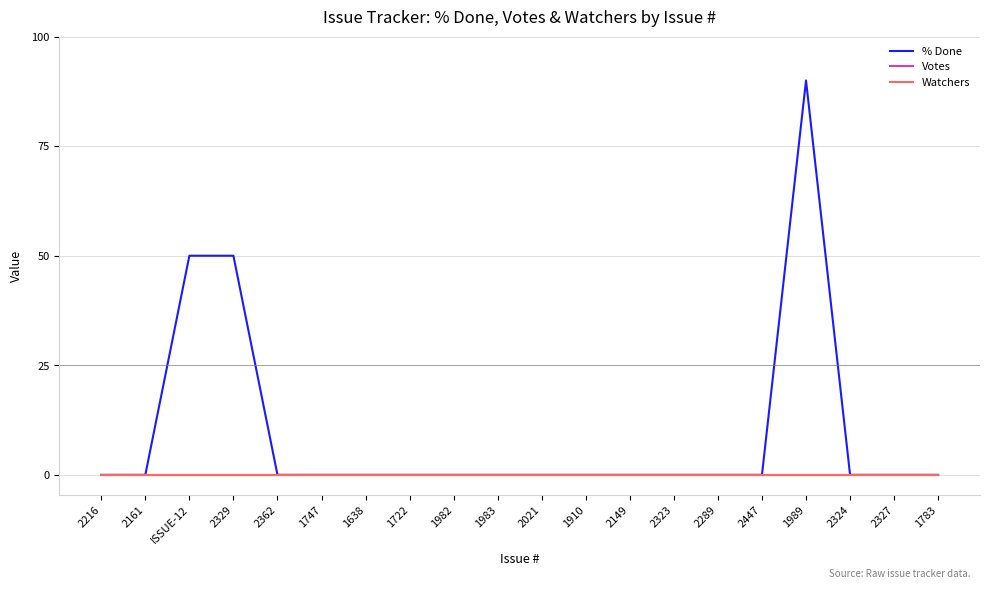

Is this an area chart (filled region under the line)?

No